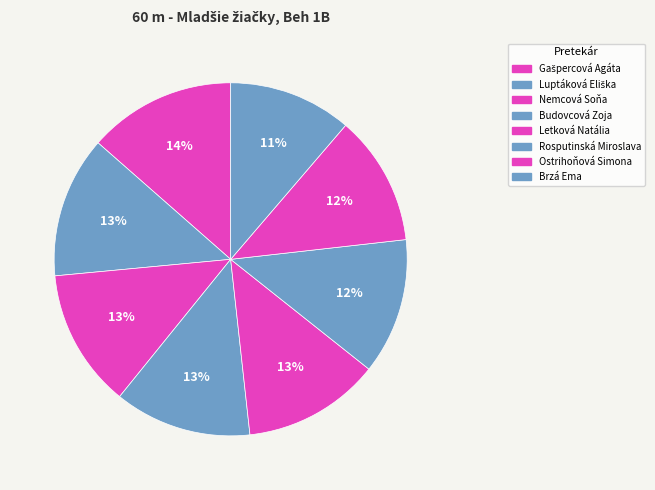

Between Gašpercová Agáta and Letková Natália, which is larger?

Gašpercová Agáta